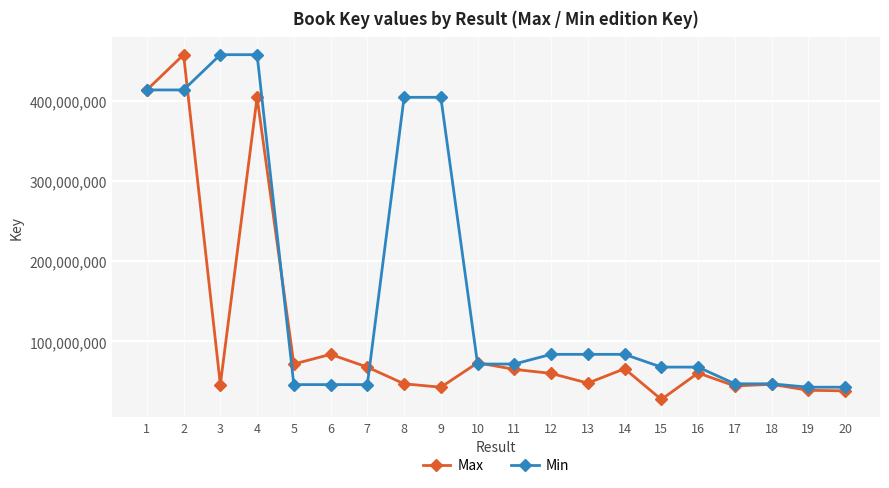

Is the value of Max at 7 greater than the value of Min at 5?

Yes